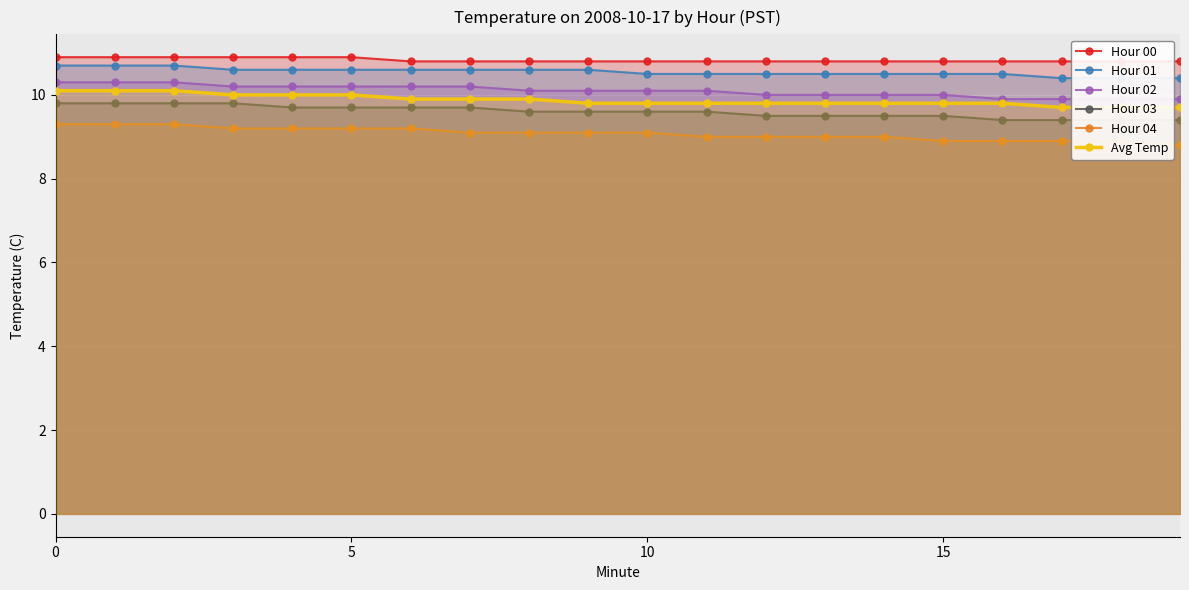

True or false: Hour 04 has more than 1 interior local peaks.

False